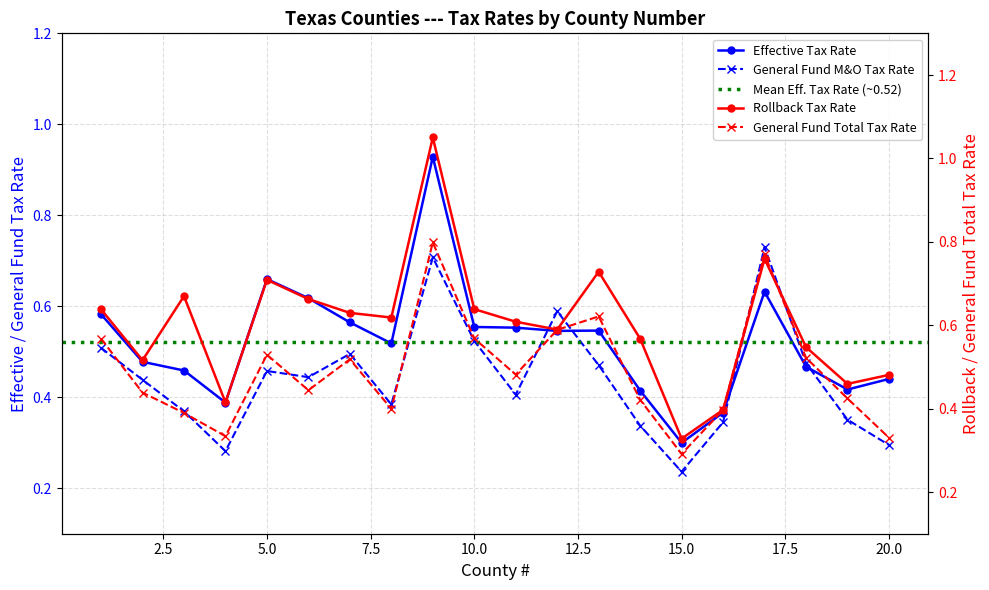

The value of General Fund Total Tax Rate at 7 is 0.5. True or false?

True